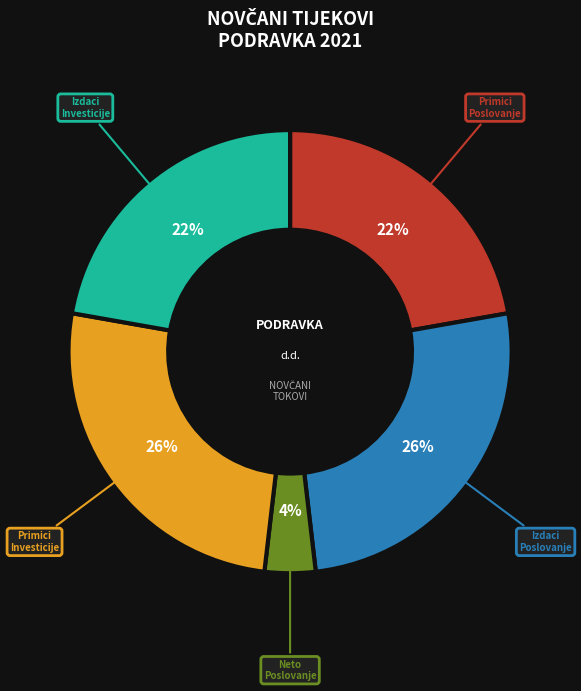

To the nearest percent, what is the difference between the largest and smallest slice percentages?

22%